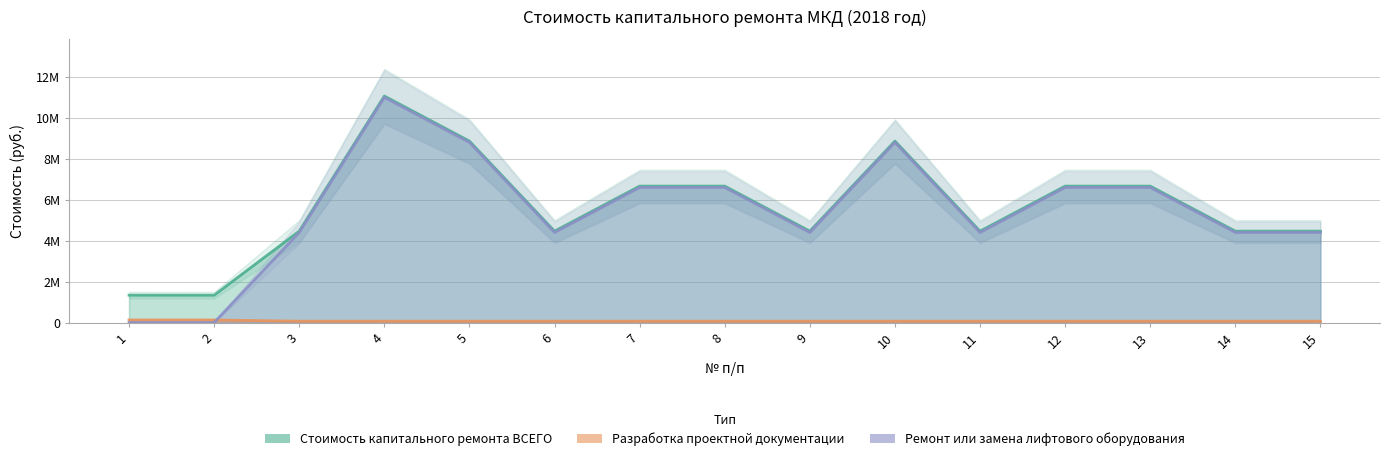

The value of Ремонт или замена лифтового оборудования at 10 is 8800000.0. True or false?

True